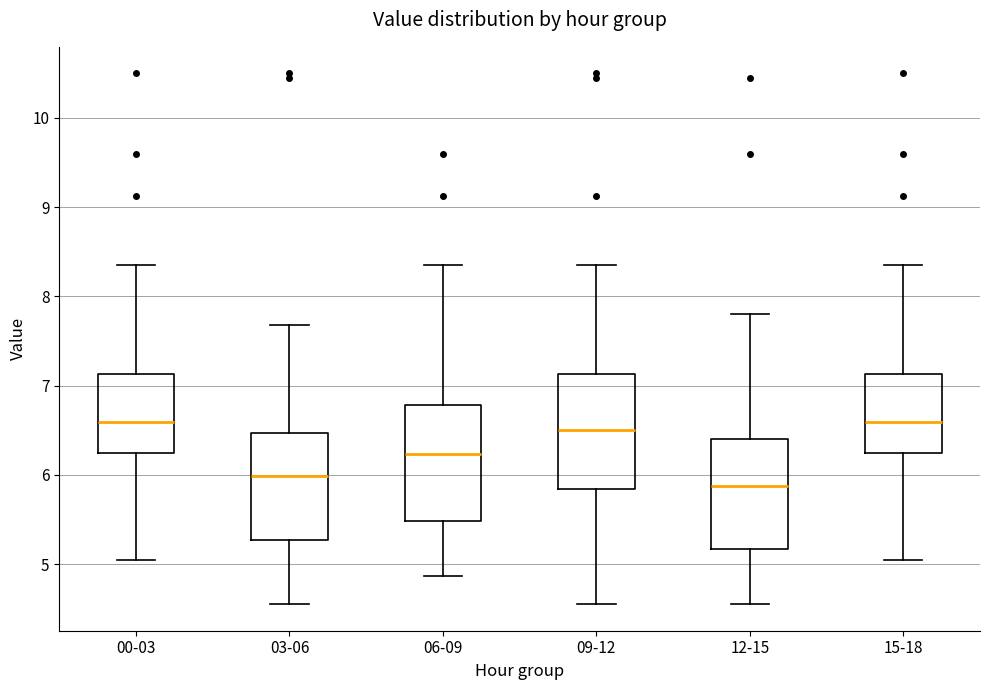

Reading left to right, read every box against the y-axis: the position of its median line, the range the box covers, and the ends of its whiskers. The values are not printed on the chart, so give them approximately, as read against the axis.

00-03: median 6.6, box 6.2 to 7.1, whiskers 5.1 to 8.4
03-06: median 6.0, box 5.3 to 6.5, whiskers 4.6 to 7.7
06-09: median 6.2, box 5.5 to 6.8, whiskers 4.9 to 8.4
09-12: median 6.5, box 5.8 to 7.1, whiskers 4.6 to 8.4
12-15: median 5.9, box 5.2 to 6.4, whiskers 4.6 to 7.8
15-18: median 6.6, box 6.2 to 7.1, whiskers 5.1 to 8.4